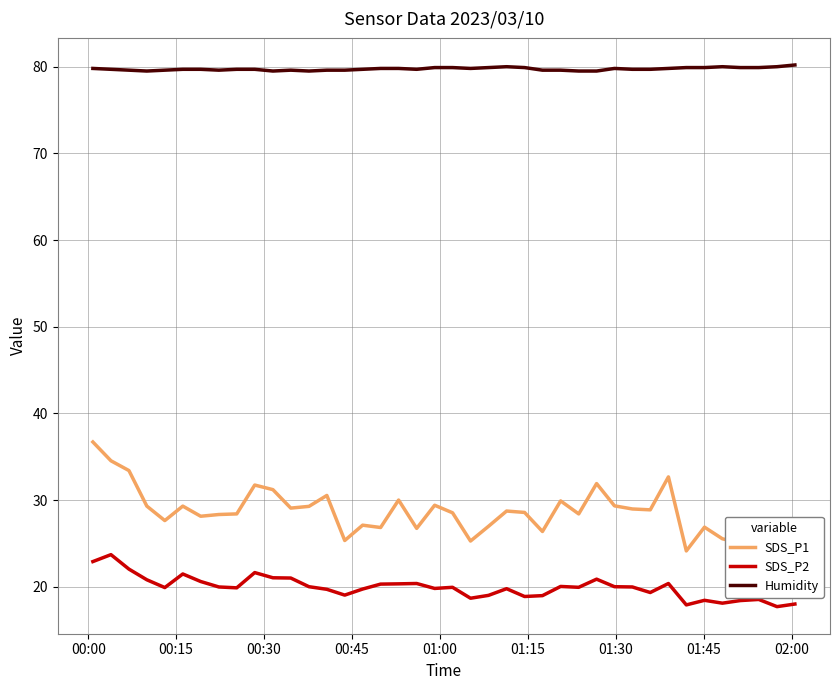

What is the lowest value of the SDS_P1 series?

24.1